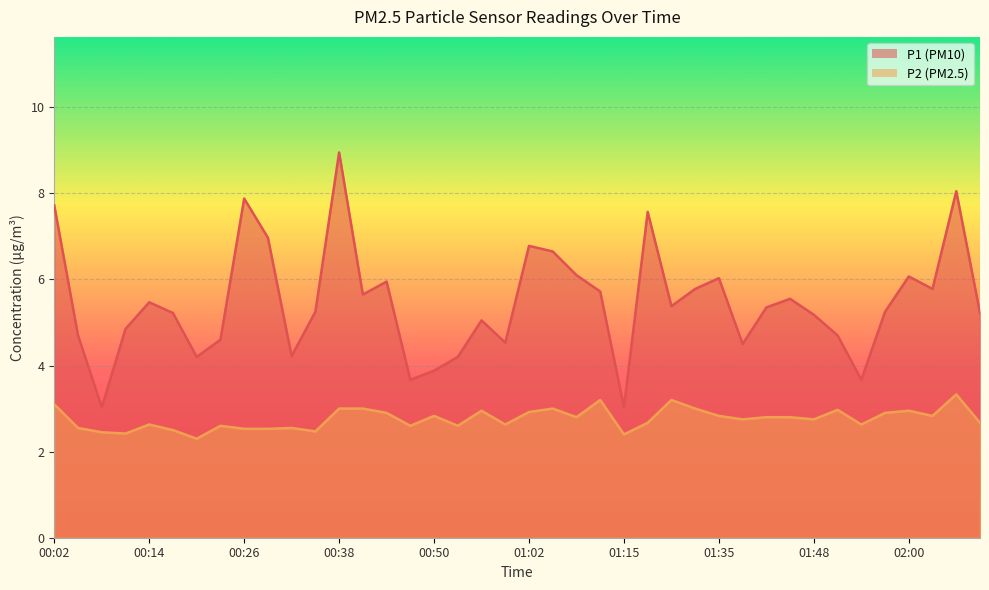

At which label does P1 reach its peak?

00:38